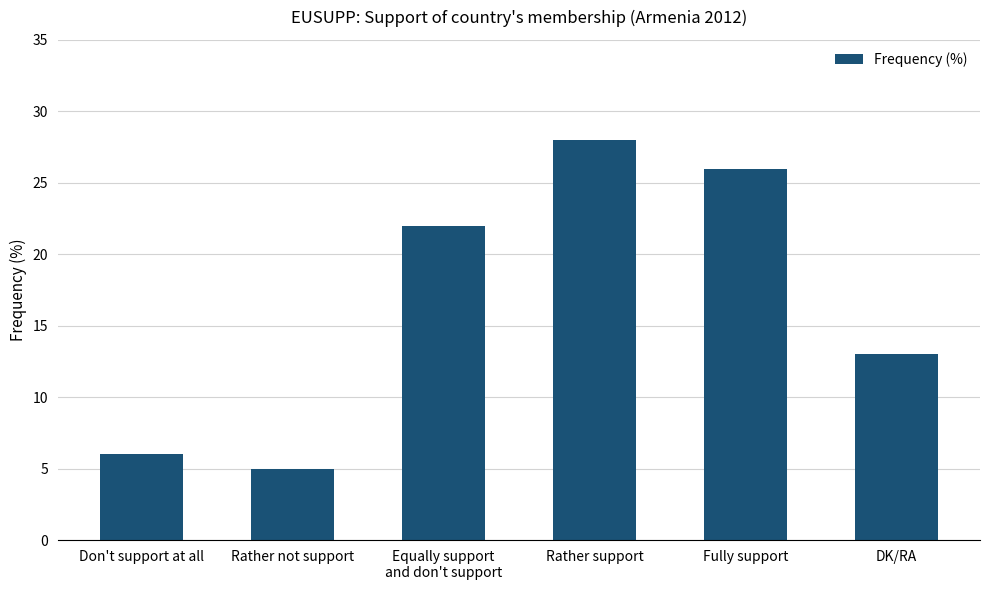

Are the bars grouped side by side (vs. stacked)?

No